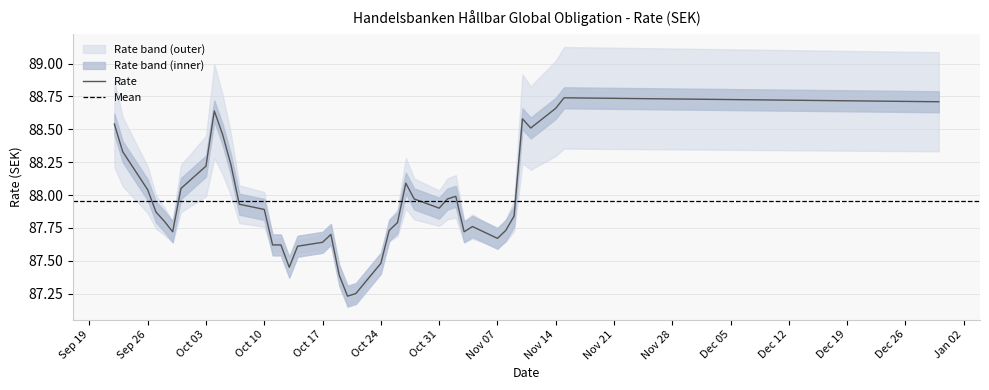

What is the change in value from 27.10.2022 to 11.11.2022?

+0.4